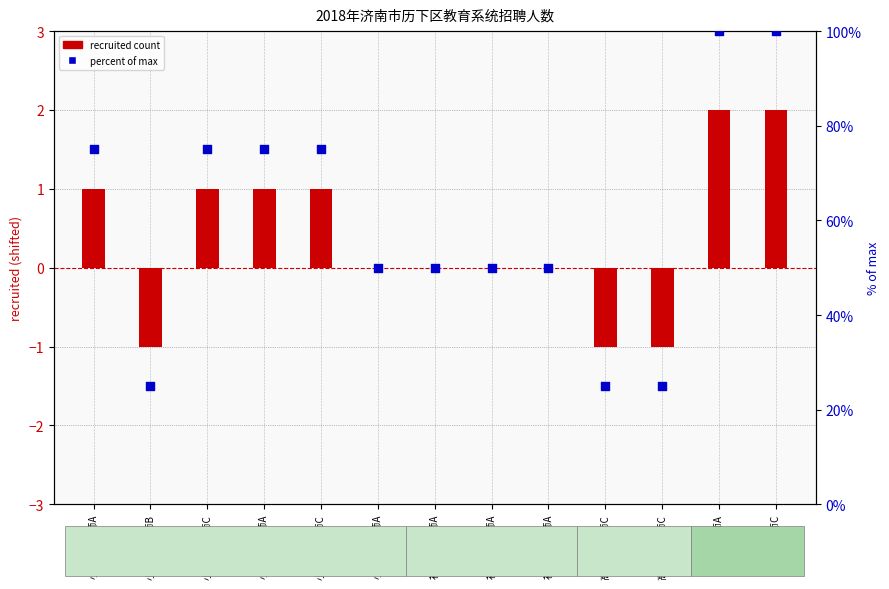

Which series has the widest spread of Y values?

percent of max